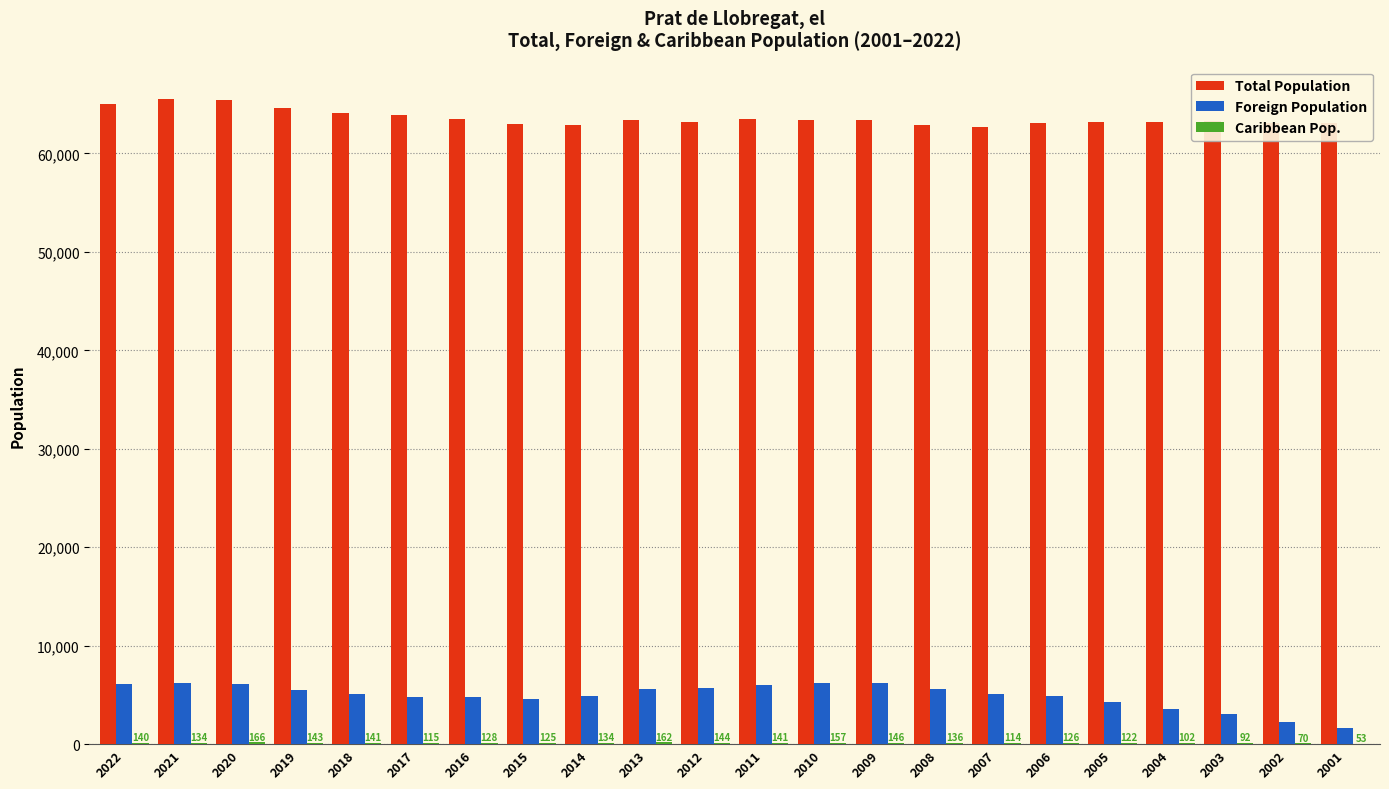

What is the spread (max minus min) of values at 2009?

63272